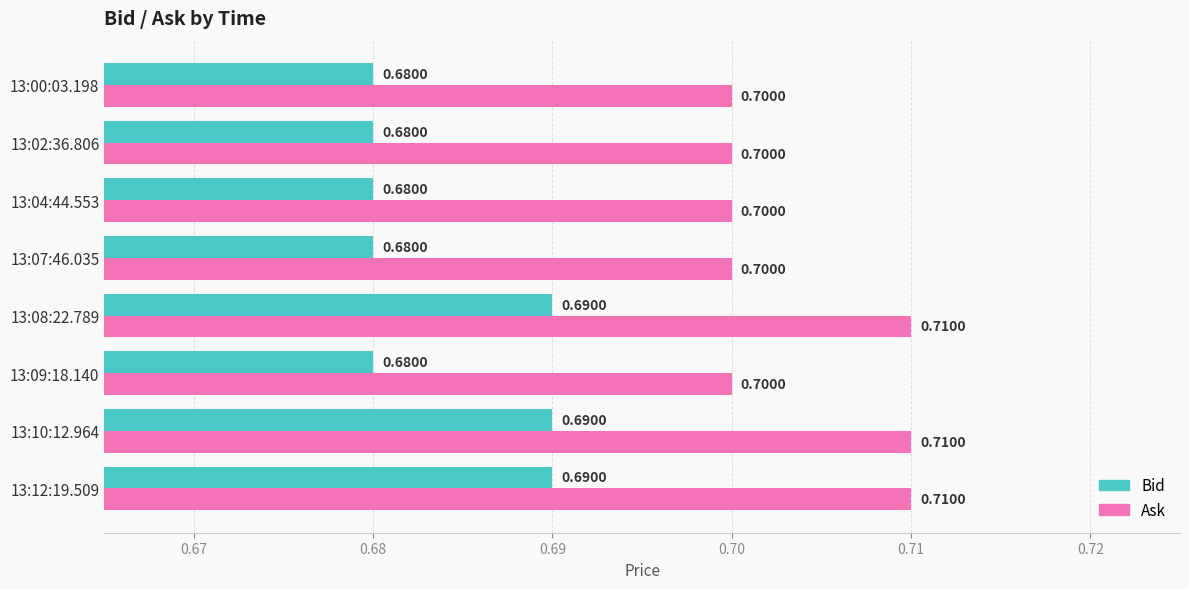

Count the number of data series in this chart.

2